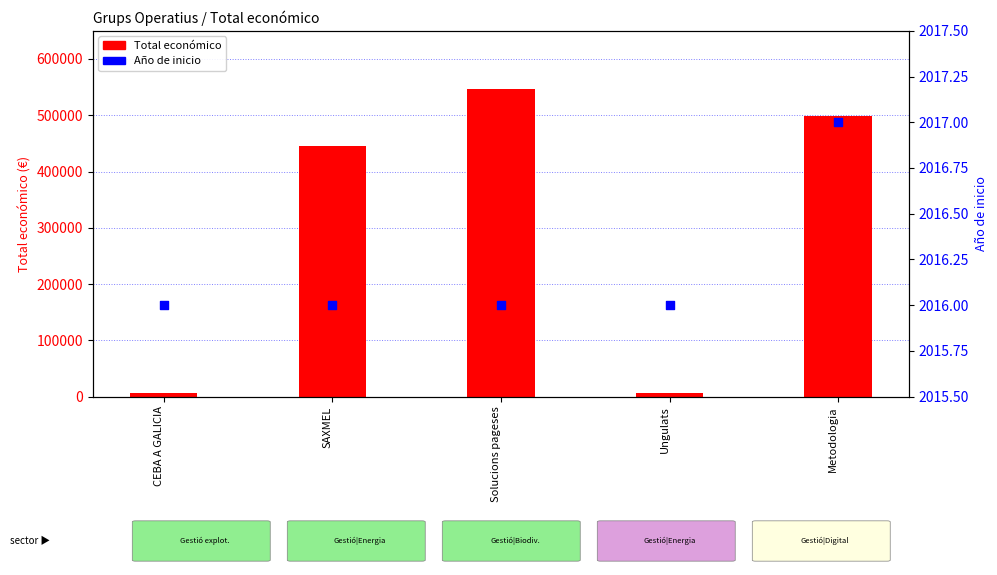

Which series has the widest spread of Y values?

Total económico